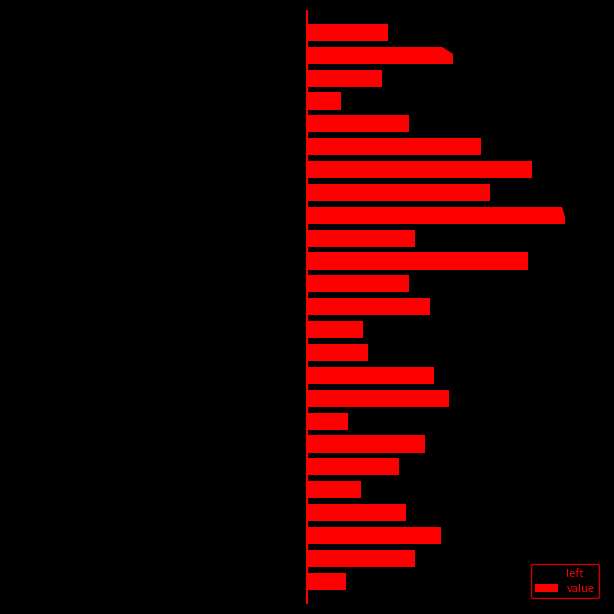

What is the difference between the second highest and second lowest values in the left series?

2.7